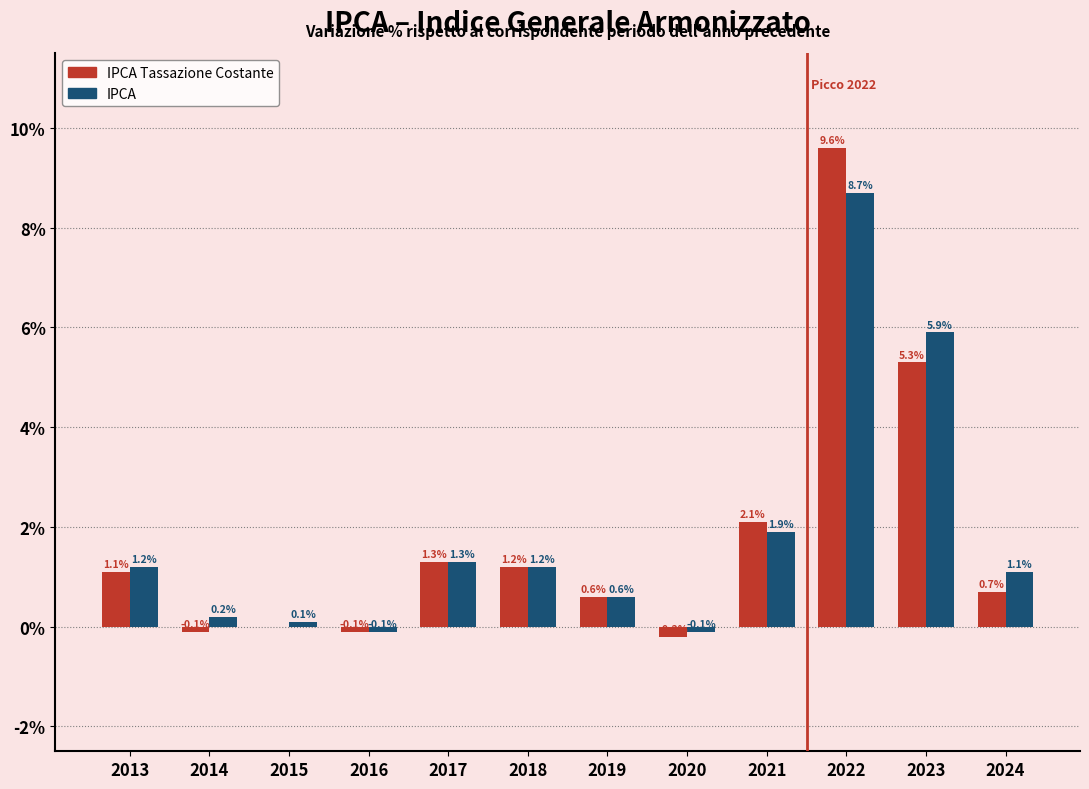

Reading left to right, what are all the values shown in this chart?

IPCA Tassazione Costante: 2013=1.1	2014=-0.1	2015=0.0	2016=-0.1	2017=1.3	2018=1.2	2019=0.6	2020=-0.2	2021=2.1	2022=9.6	2023=5.3	2024=0.7
IPCA: 2013=1.2	2014=0.2	2015=0.1	2016=-0.1	2017=1.3	2018=1.2	2019=0.6	2020=-0.1	2021=1.9	2022=8.7	2023=5.9	2024=1.1